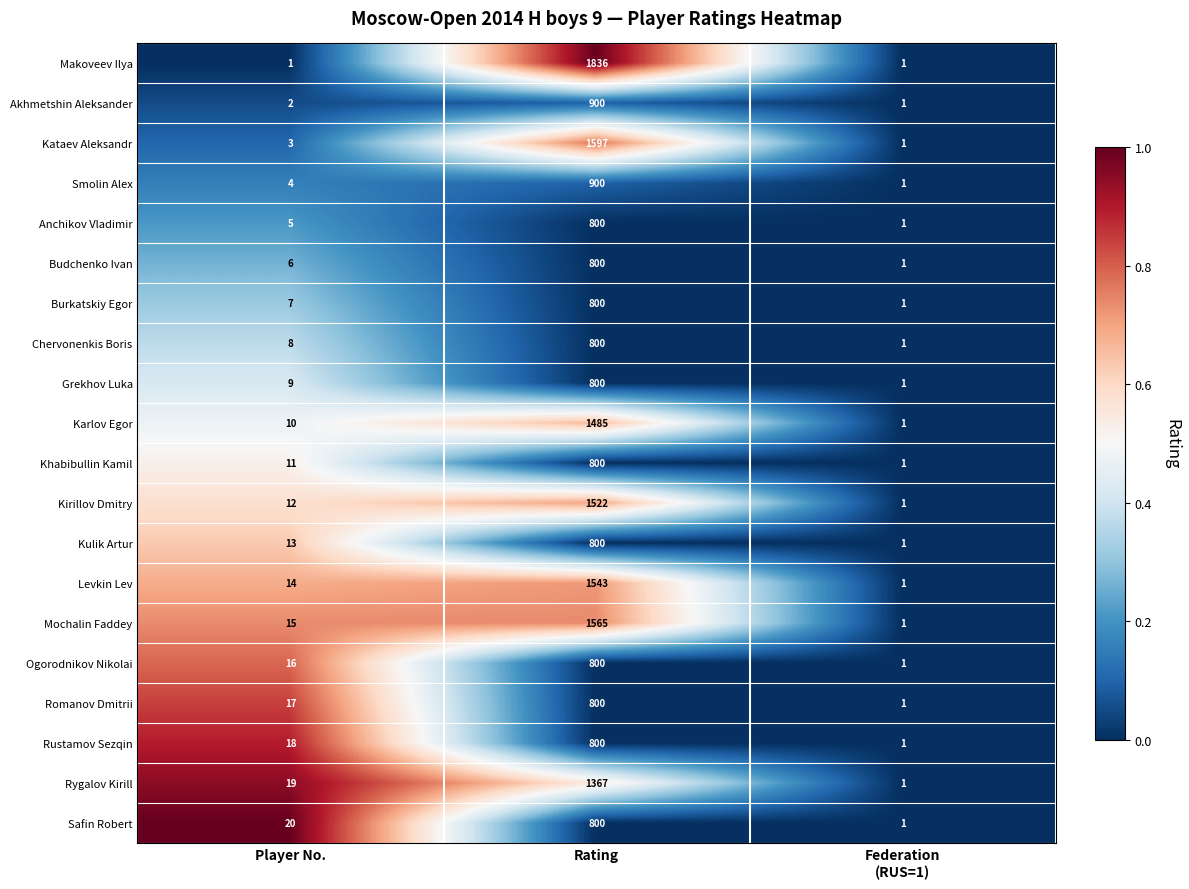

What is the total value across all series at Player No.?

210